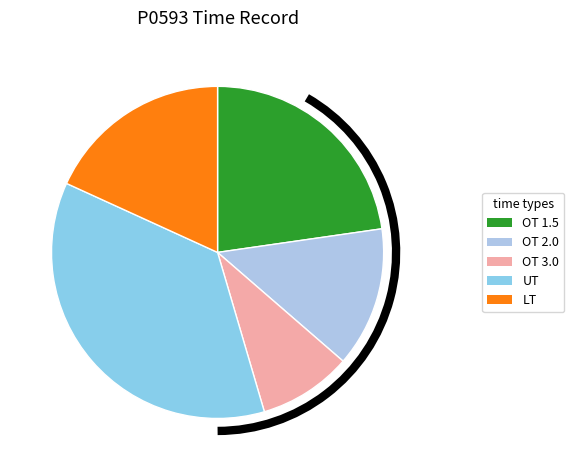

What percentage do OT 3.0 and OT 2.0 together represent?

22.7%